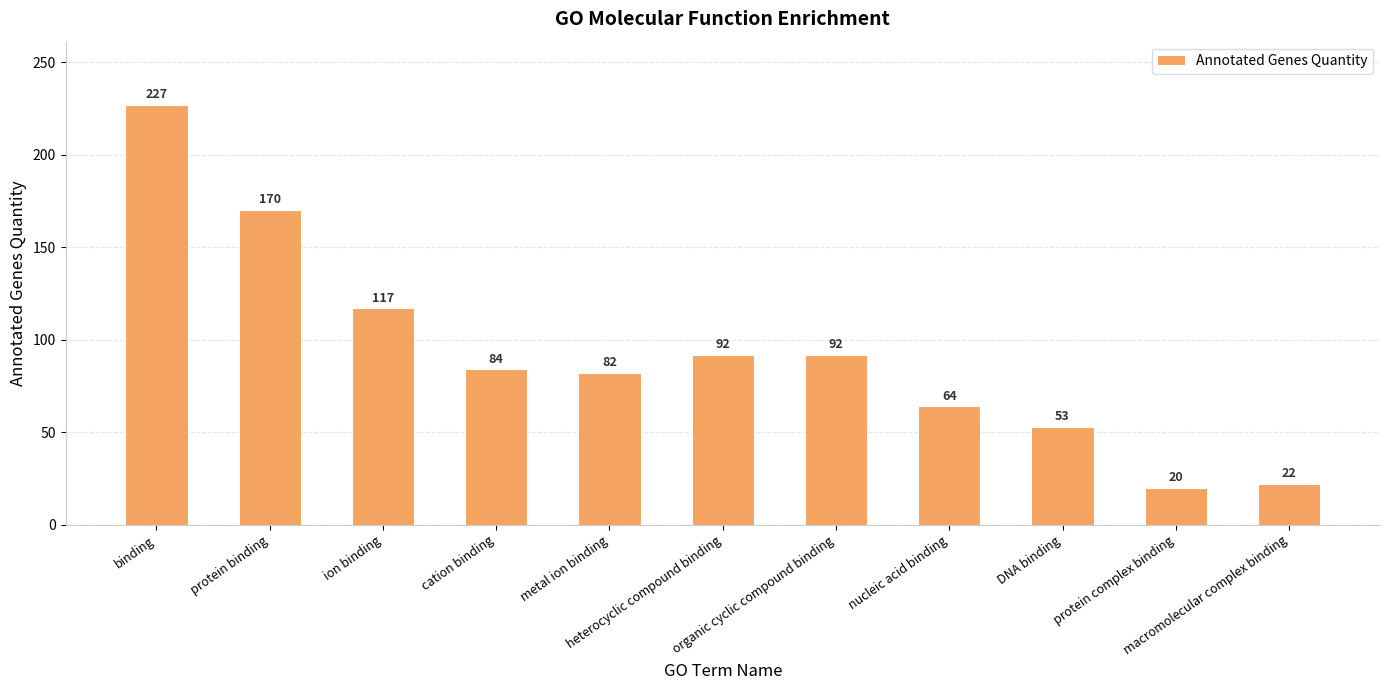

What is the difference between the values at ion binding and binding?

110